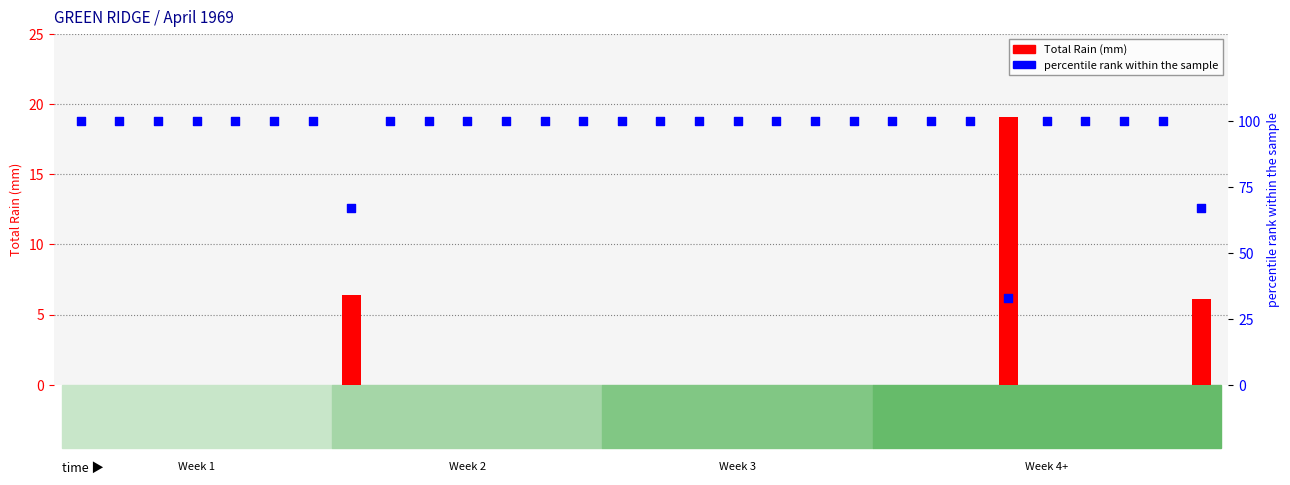

Which series contains the highest Y value?

percentile rank within the sample